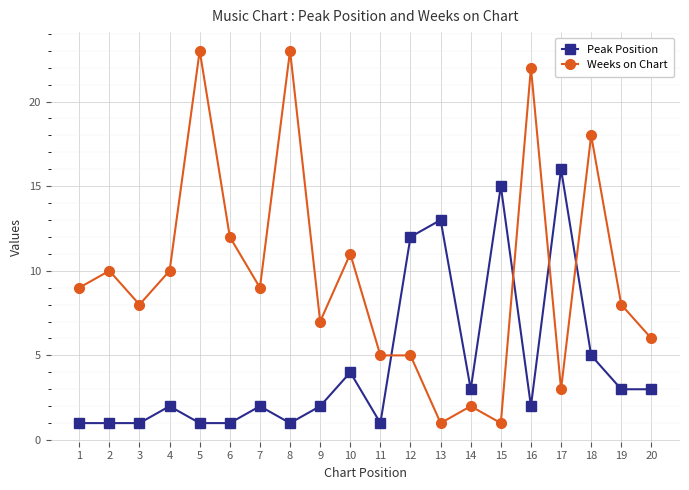

Where do Peak Position and Weeks on Chart first cross each other?

11 and 12